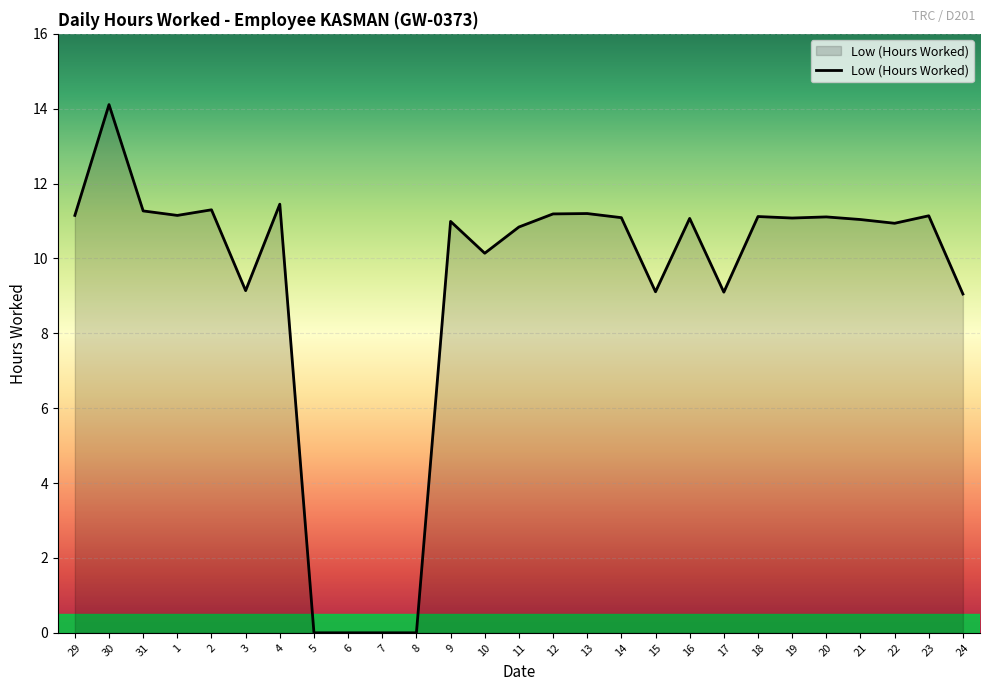

The chart shows a value of 0.0 at 8. True or false?

True